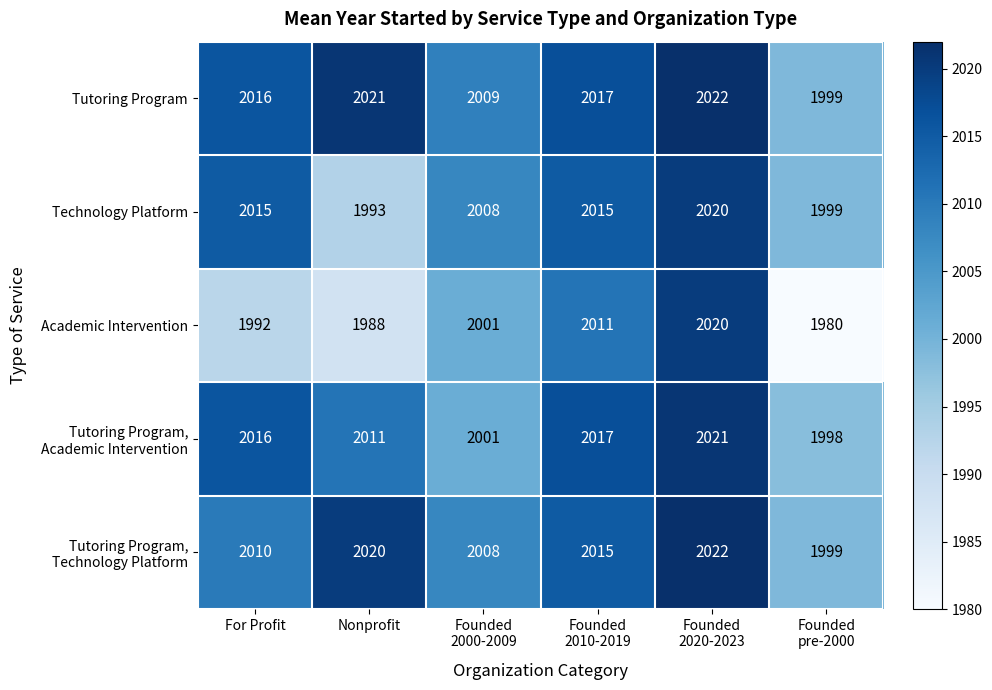

Which label corresponds to the smallest value in the chart?

Founded
pre-2000